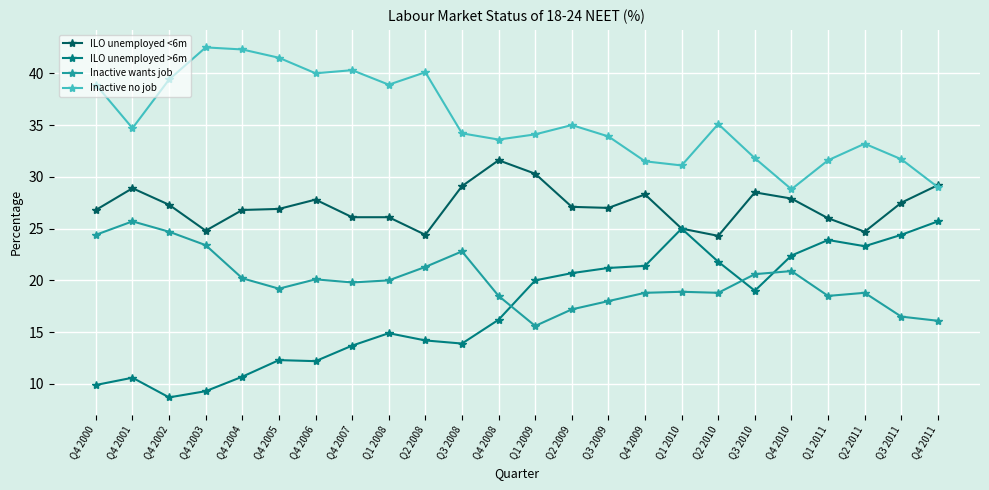

True or false: ILO unemployed >6m and Inactive no job intersect in this chart.

False